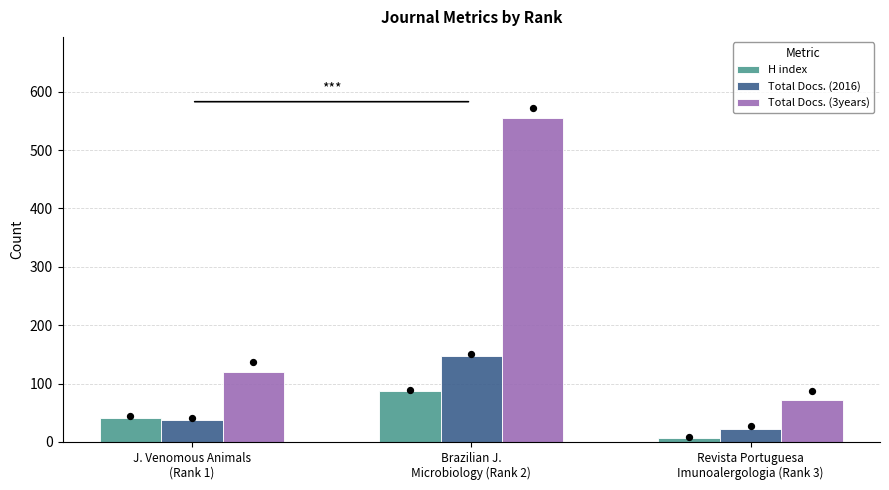

Which series has the widest spread of Y values?

Total Docs. (3years)